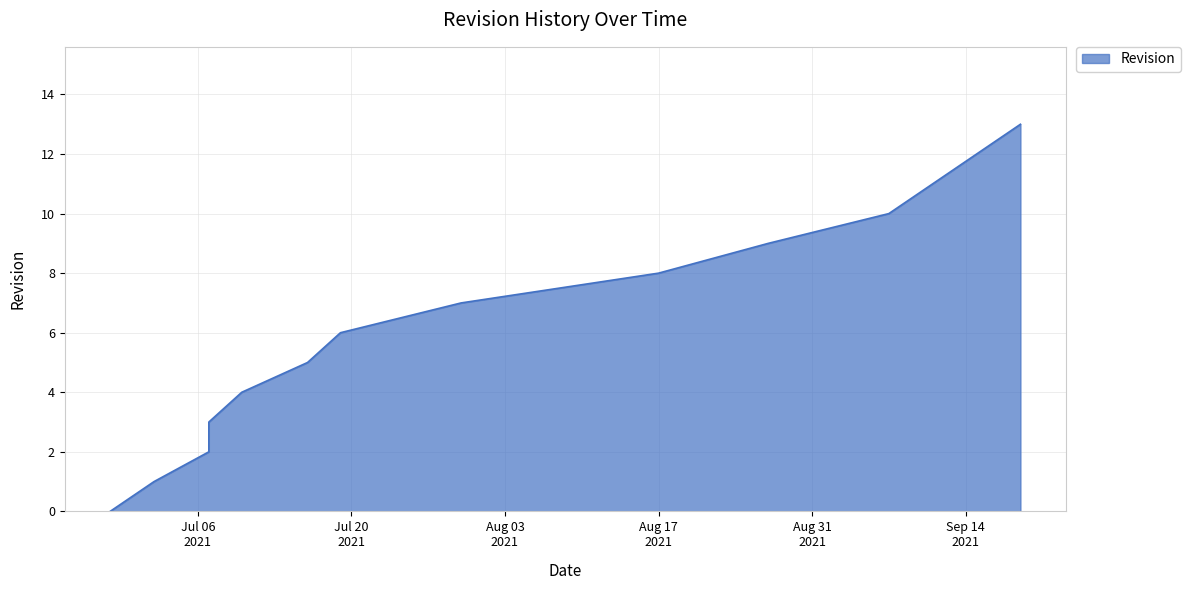

True or false: the data has more than 2 interior local peaks.

False